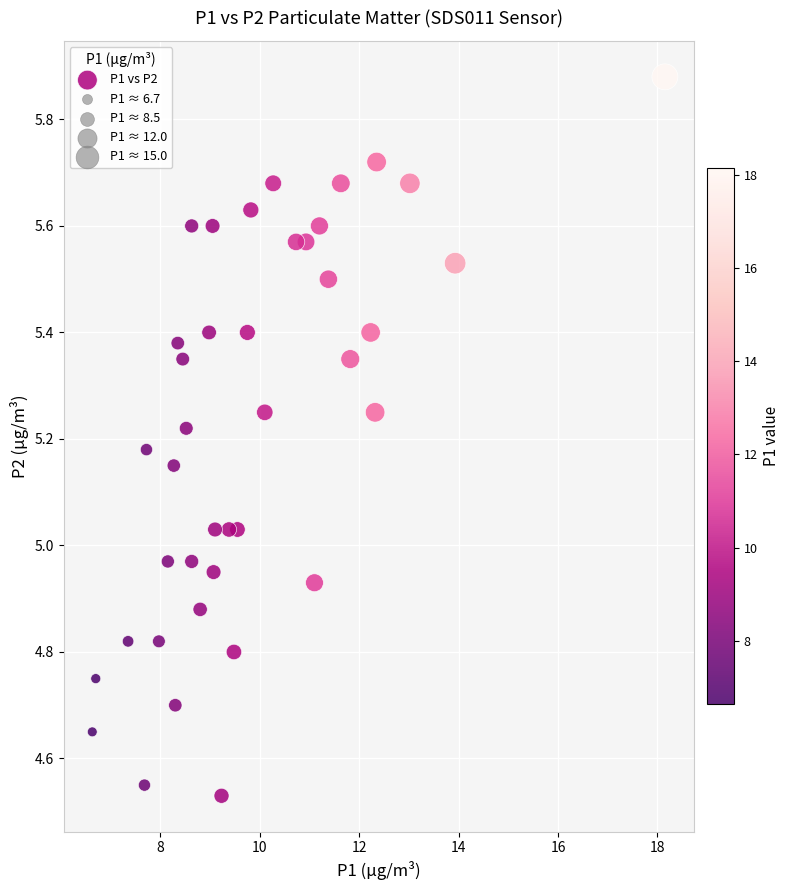

What is the range of X values (max minus min)?

11.5